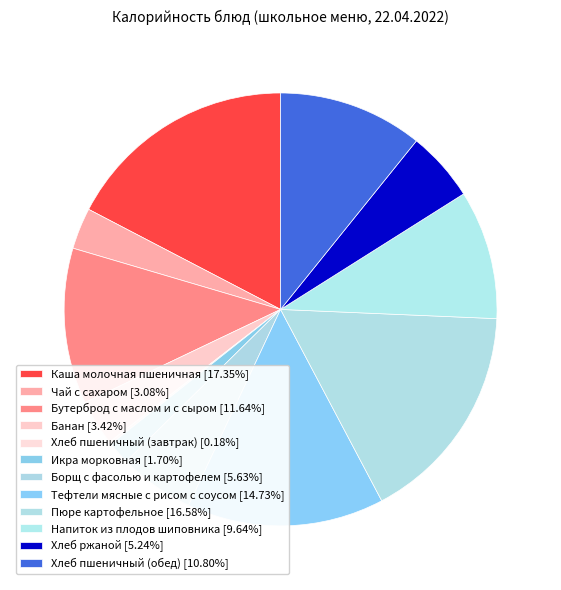

True or false: Бутерброд с маслом и с сыром accounts for 12% of the total.

True